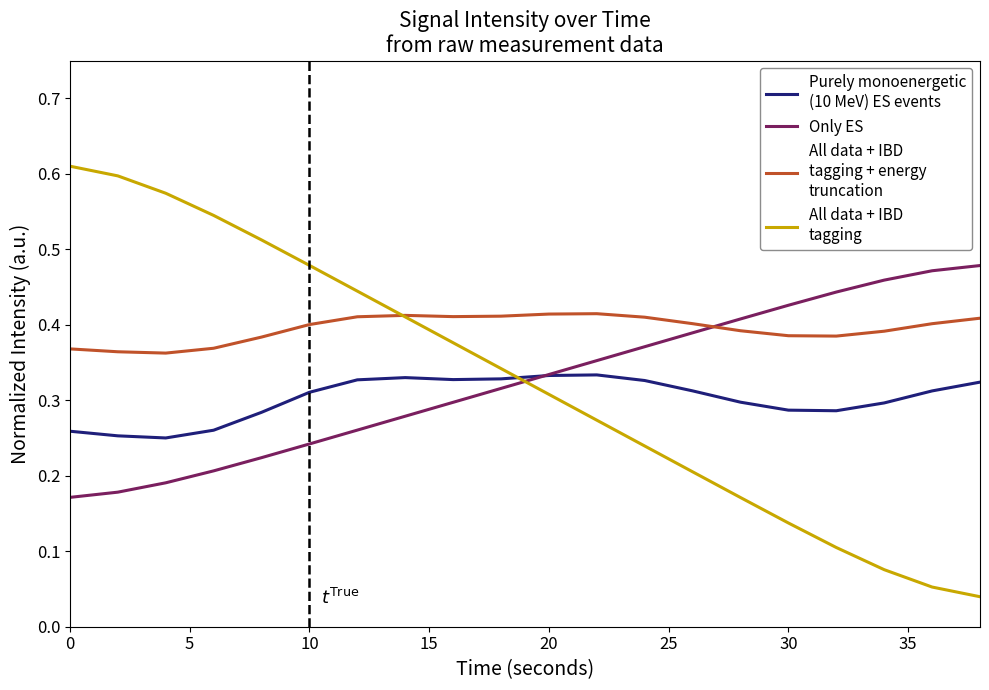

Is this an area chart (filled region under the line)?

No